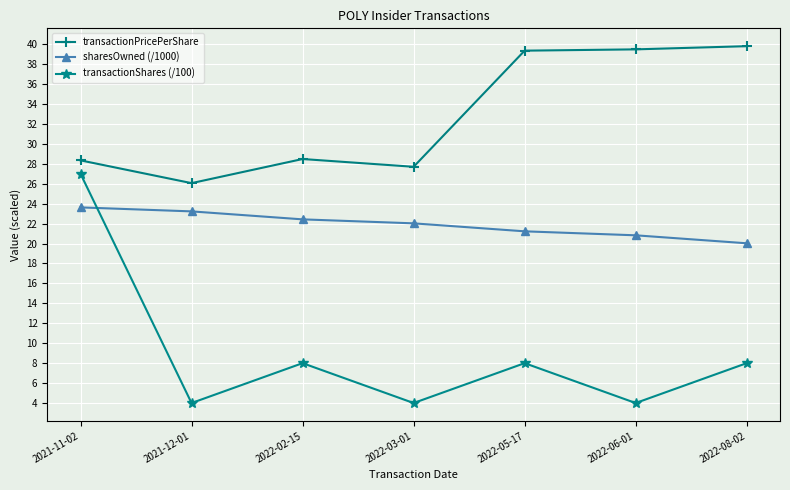

True or false: transactionShares (/100) has a value of 4.0 at 2021-12-01.

True